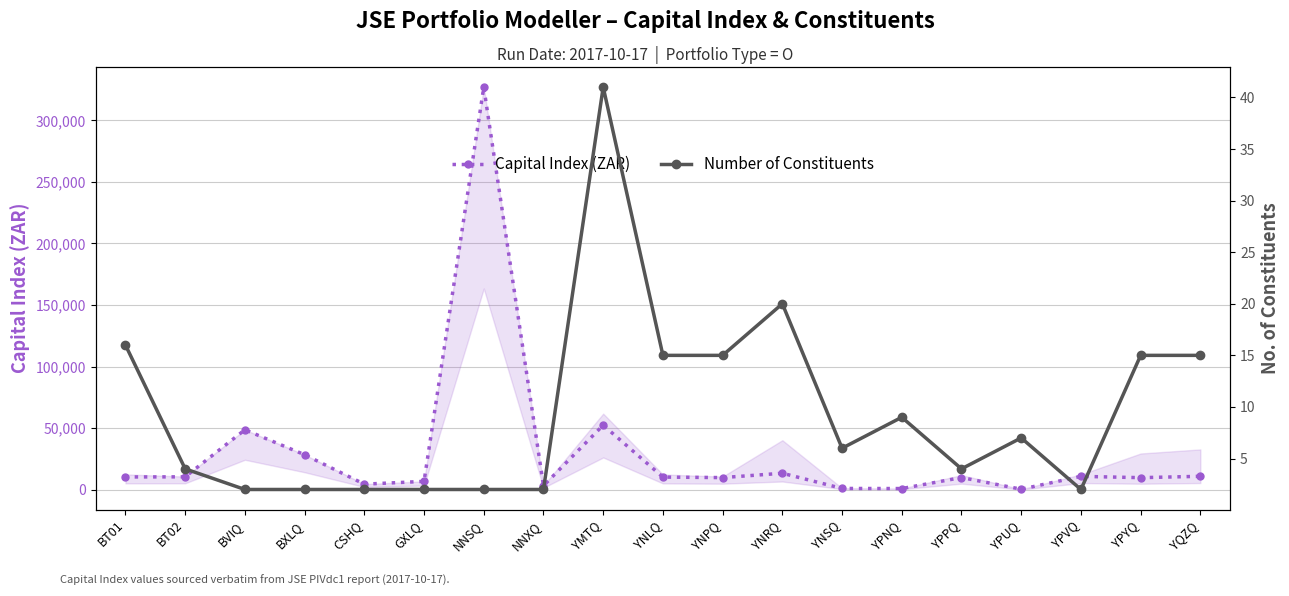

The value of Number of Constituents at YPNQ is 9.0. True or false?

True